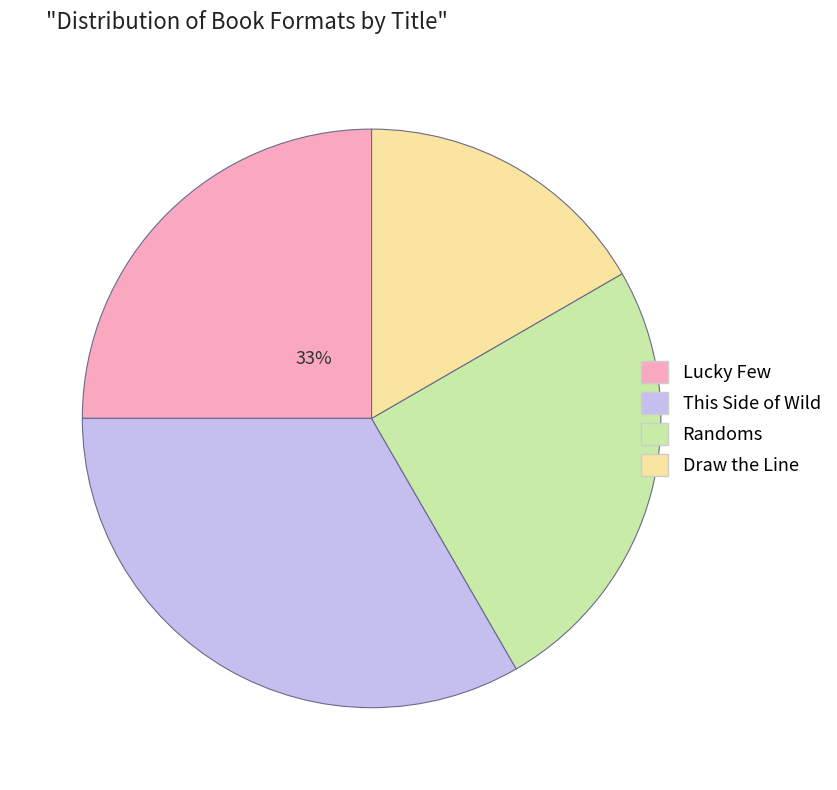

To the nearest percent, what is the difference between the largest and smallest slice percentages?

17%